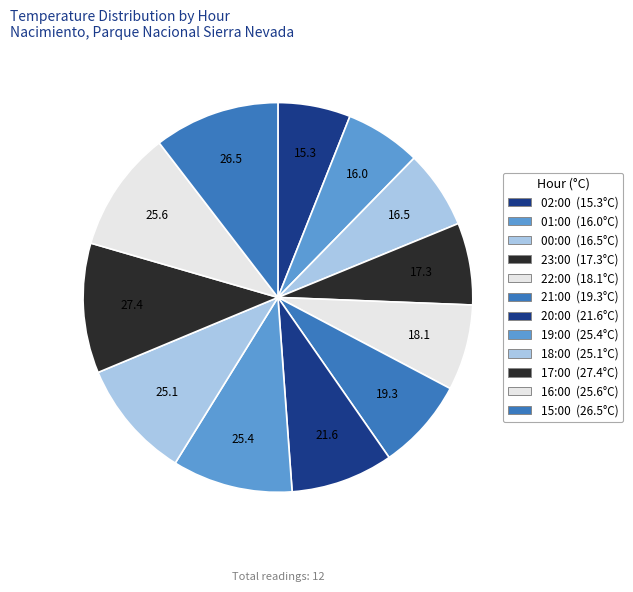

To the nearest percent, what portion does 18:00 represent?

10%